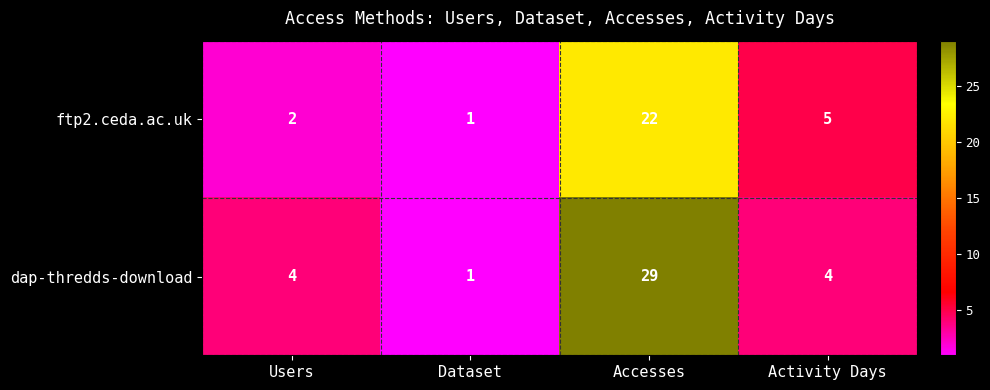

Is it true that dap-thredds-download equals 19 at Accesses?

False